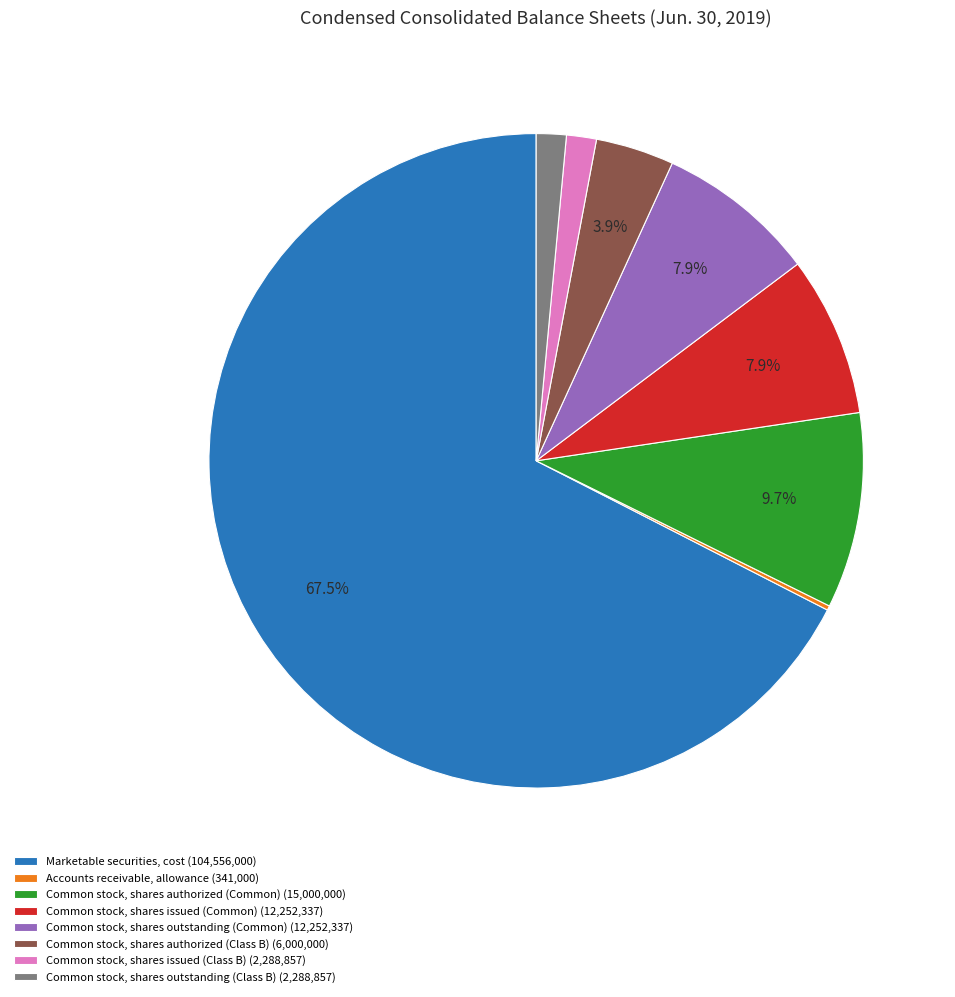

Which slice represents more than half of the pie?

Marketable securities, cost